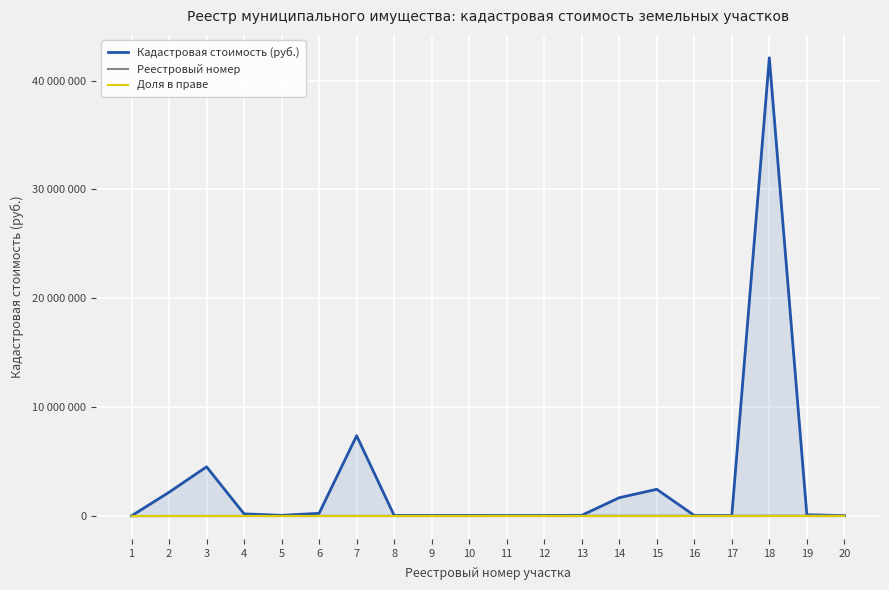

The Кадастровая стоимость (руб.) series shows 63382.5 at 5. True or false?

True